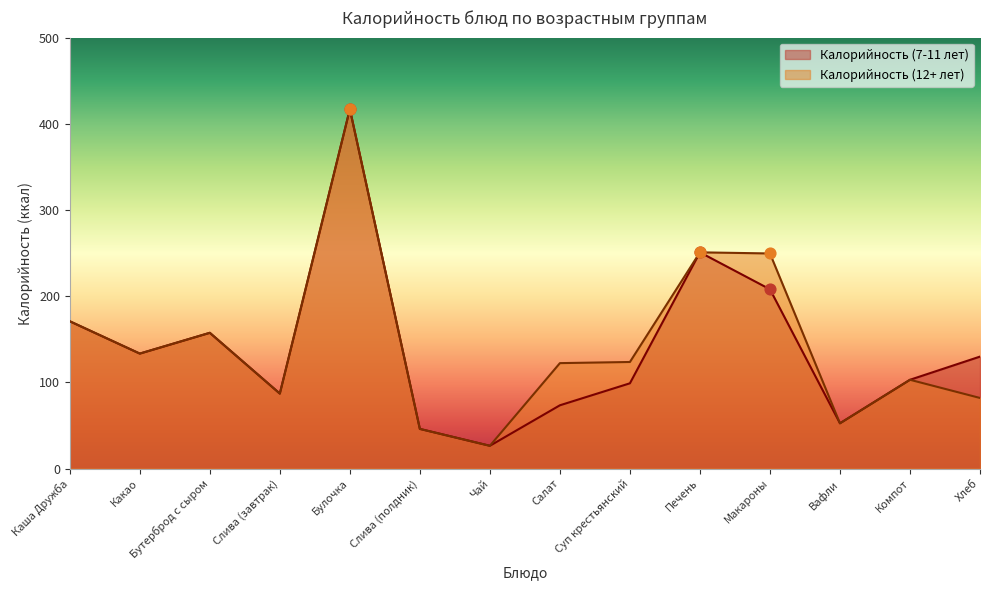

Which series contains the lowest Y value?

Калорийность (7-11 лет)